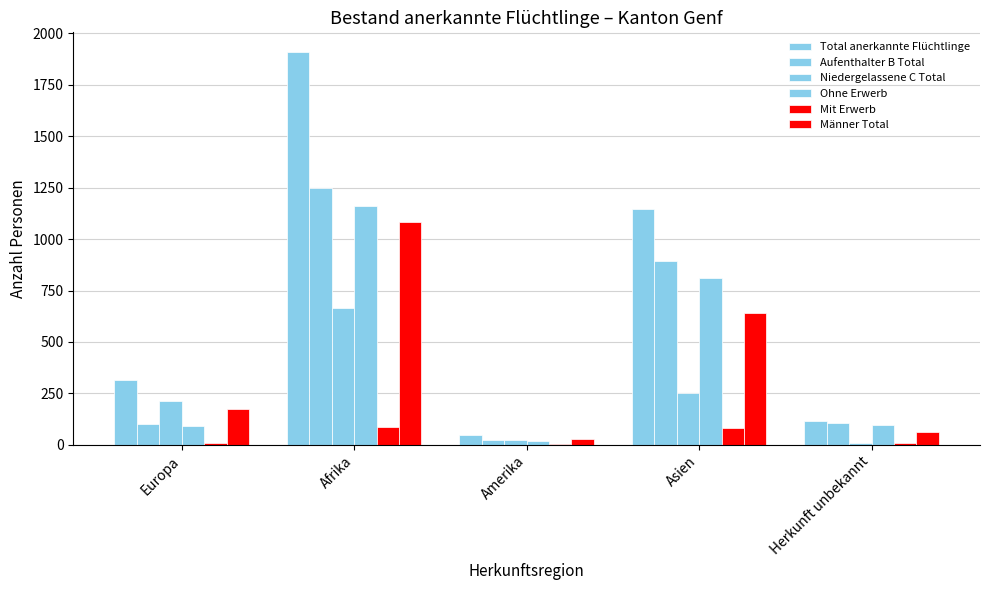

Is it true that Aufenthalter B Total equals 102 at Europa?

True